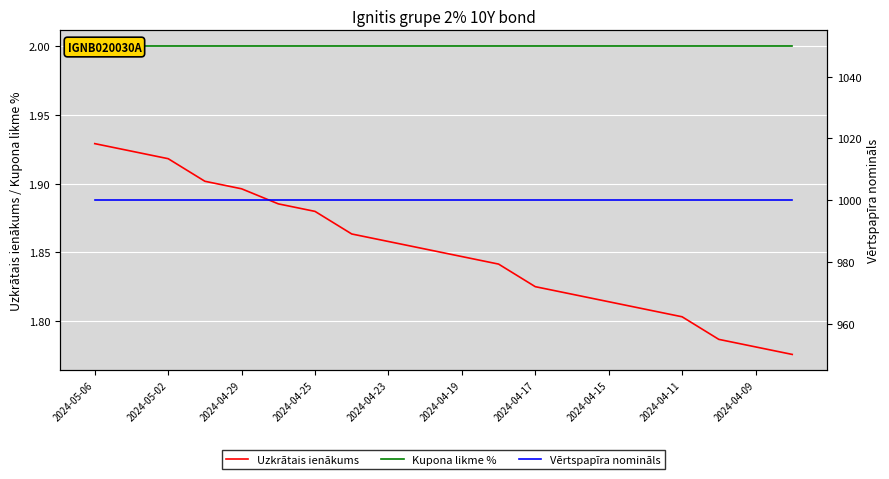

What is the lowest value of the Uzkrātais ienākums series?

1.8